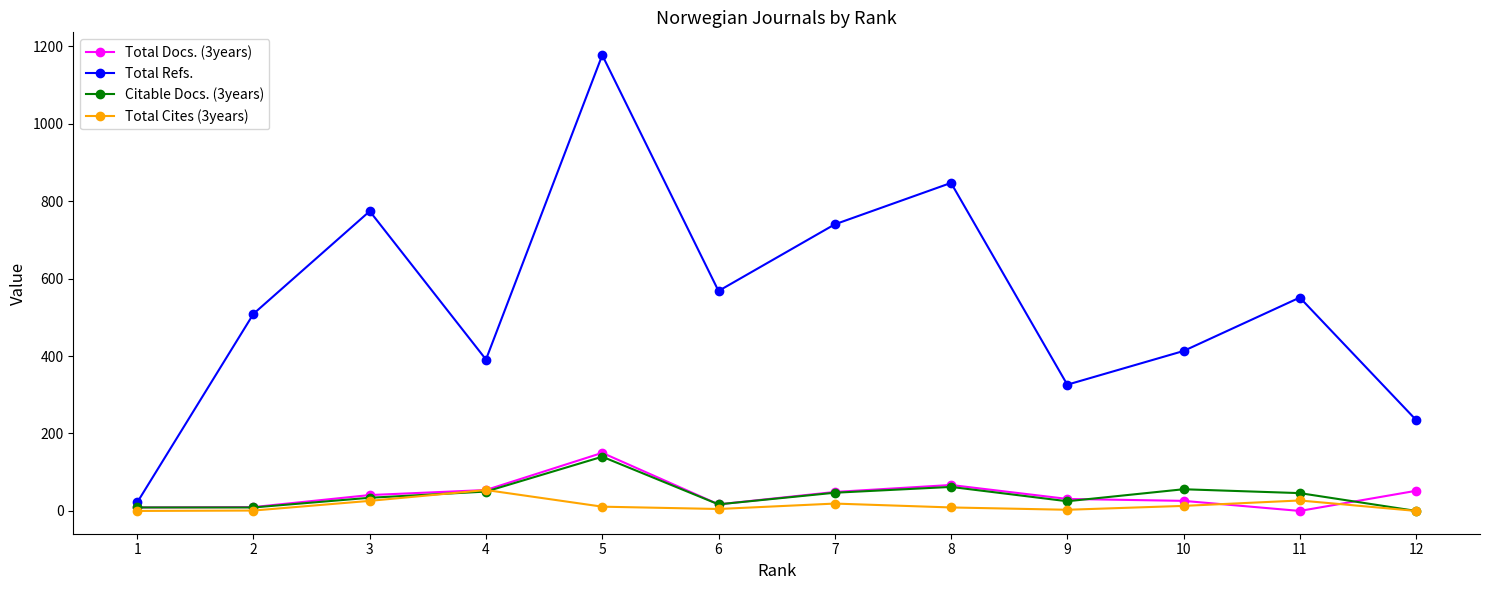

The Total Cites (3years) series shows 0 at 1. True or false?

True